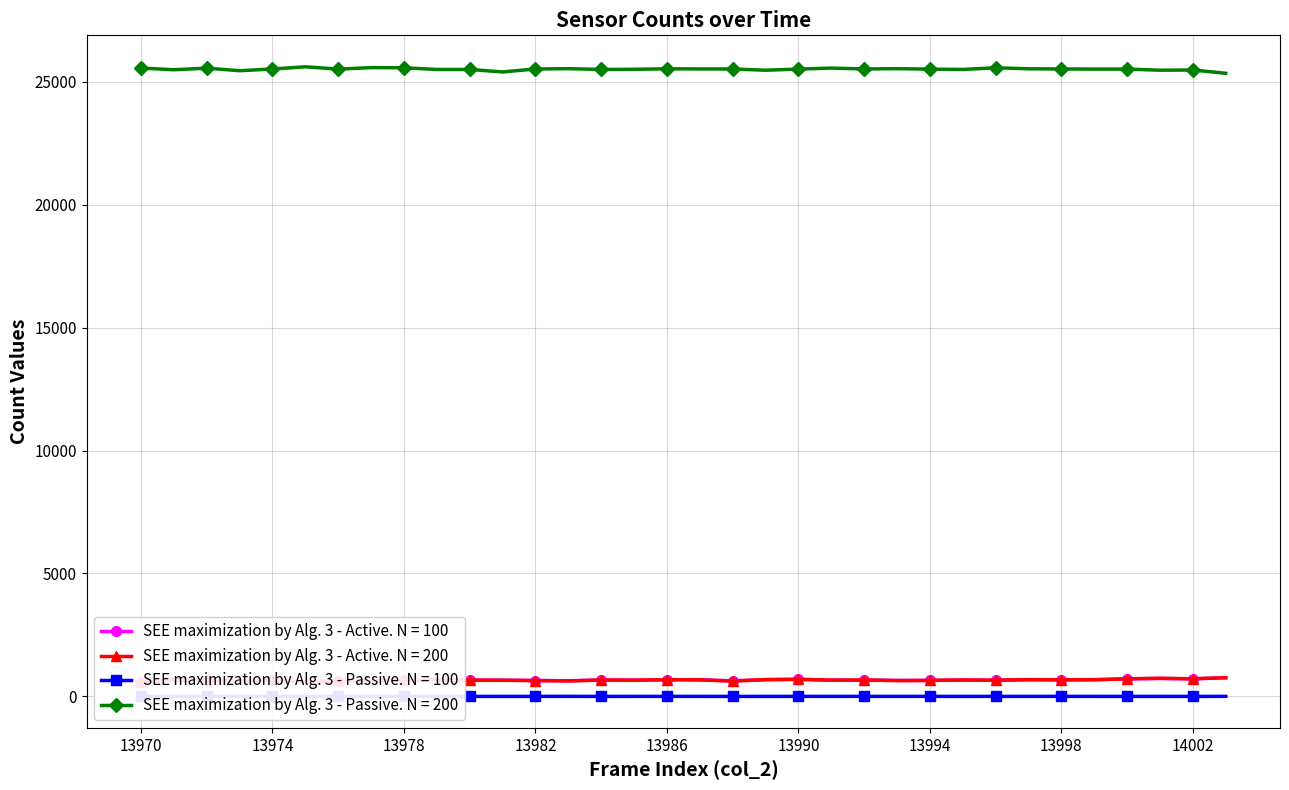

How many lines are shown in the chart?

4